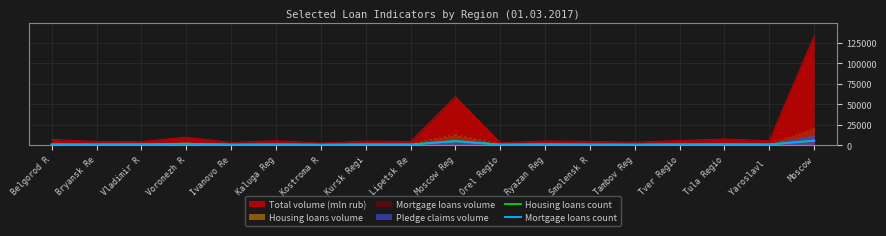

What is the lowest value of the Housing loans count series?

452